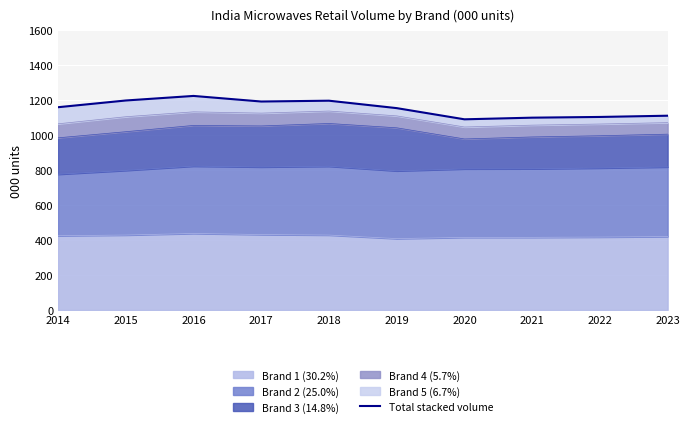

How many categories are shown in the chart?

10